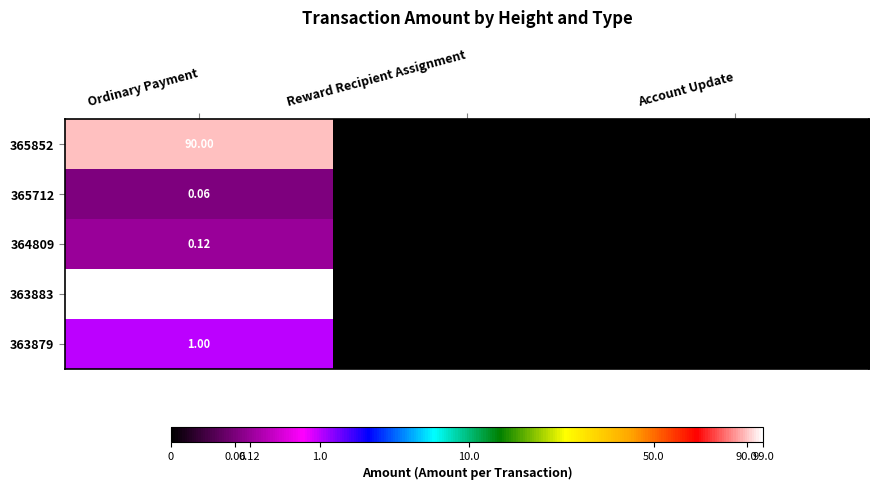

Rank the categories by 364809 value from lowest to highest.

Reward Recipient Assignment, Account Update, Ordinary Payment